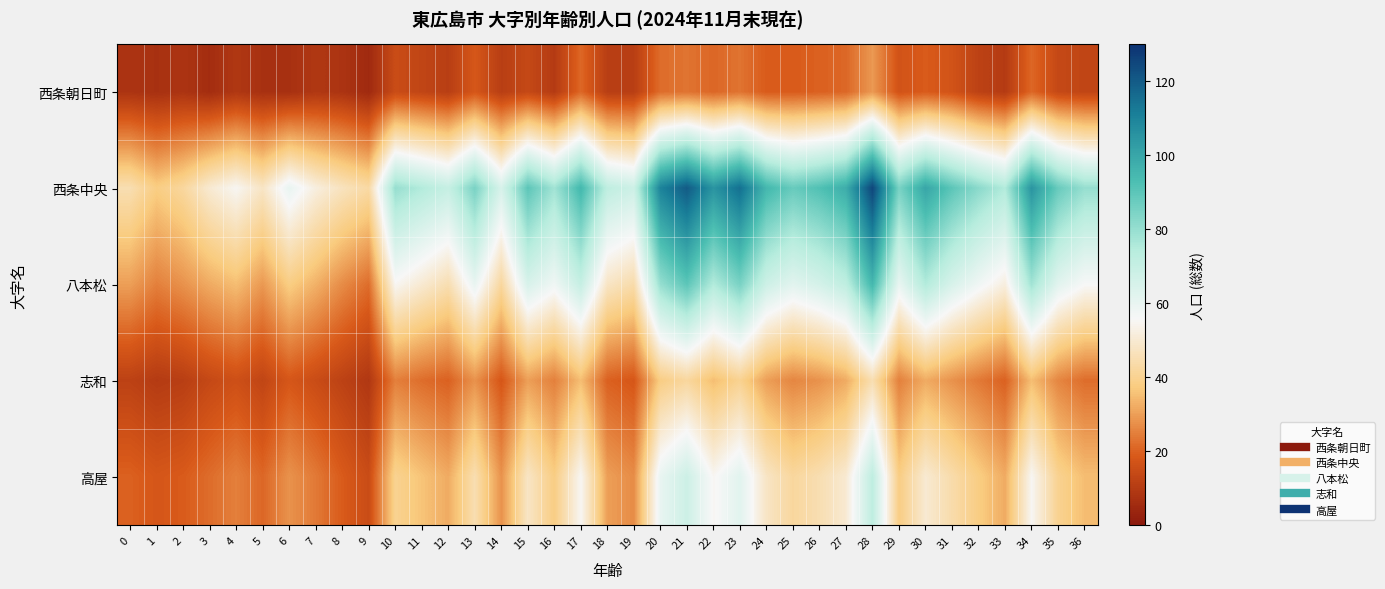

At which category does the chart reach its peak across all series?

28